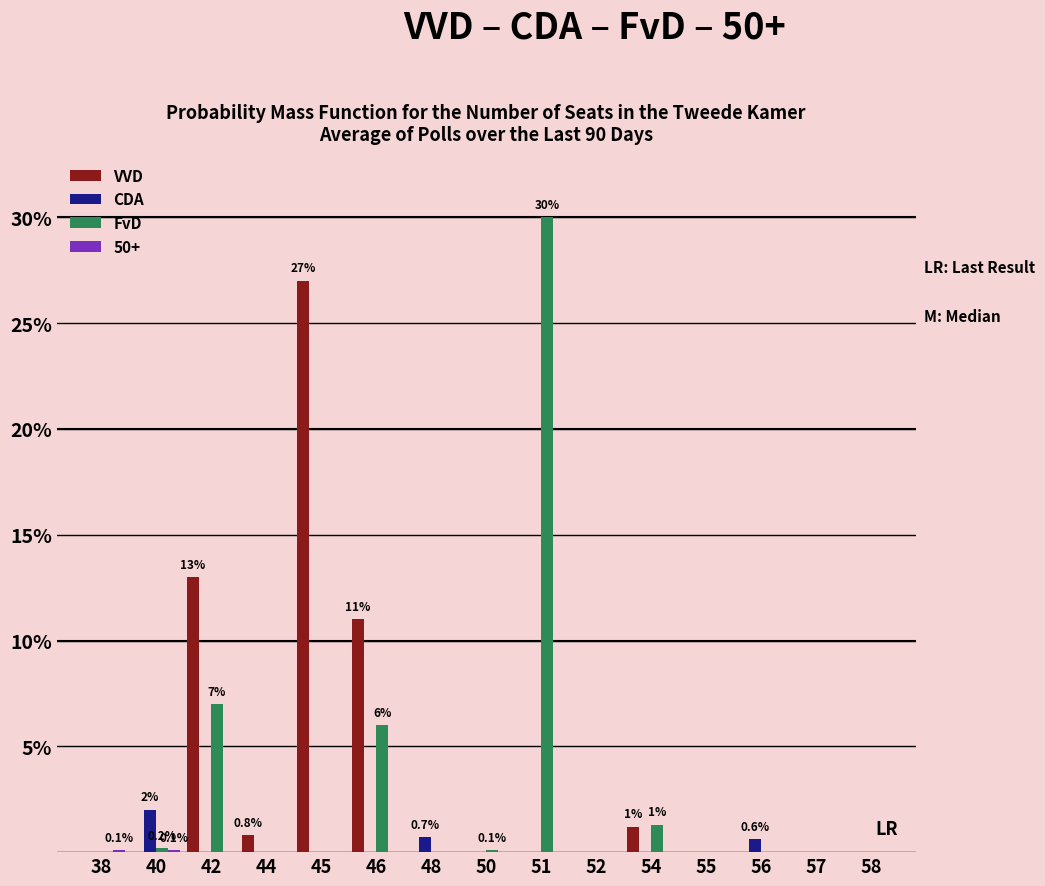

How many groups of bars are there?

15